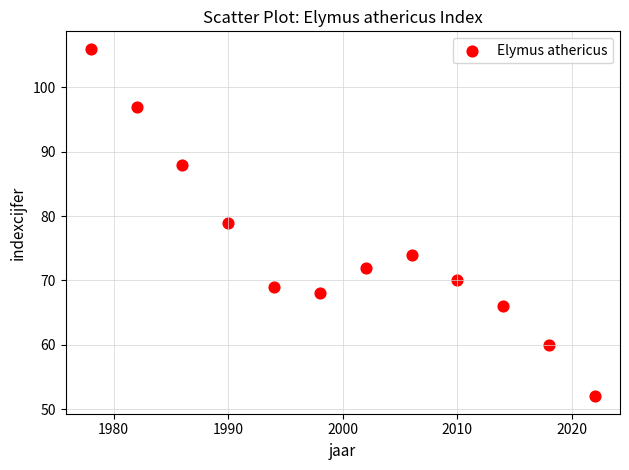

What is the range of X values (max minus min)?

44